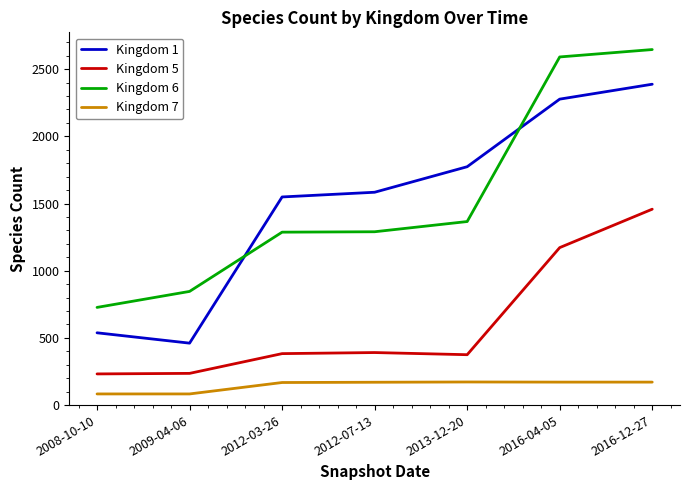

What is the approximate value of Kingdom 6 at 2012-07-13?

1290